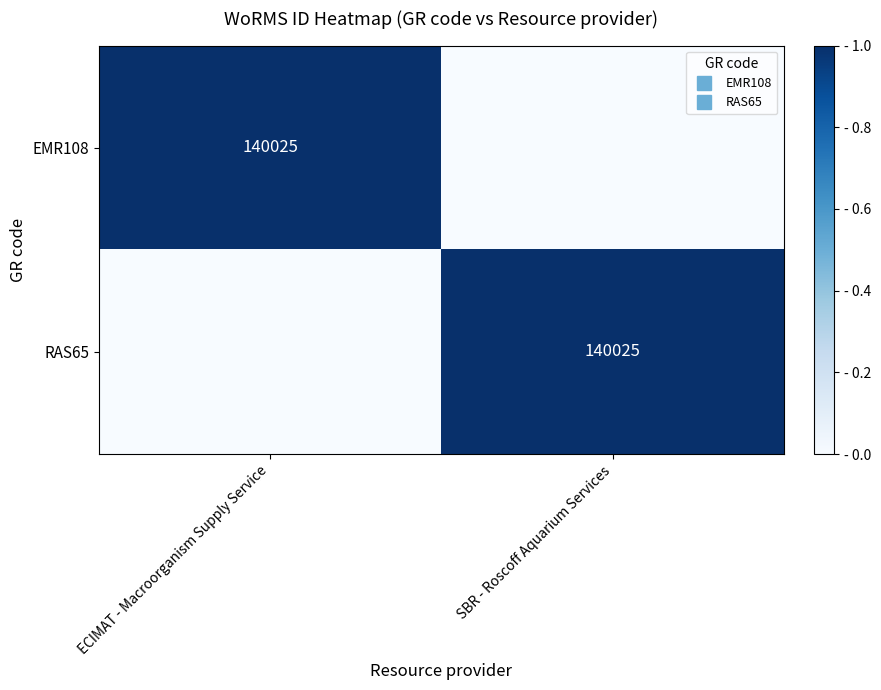

What is the difference between the highest and lowest values at ECIMAT - Macroorganism Supply Service?

1